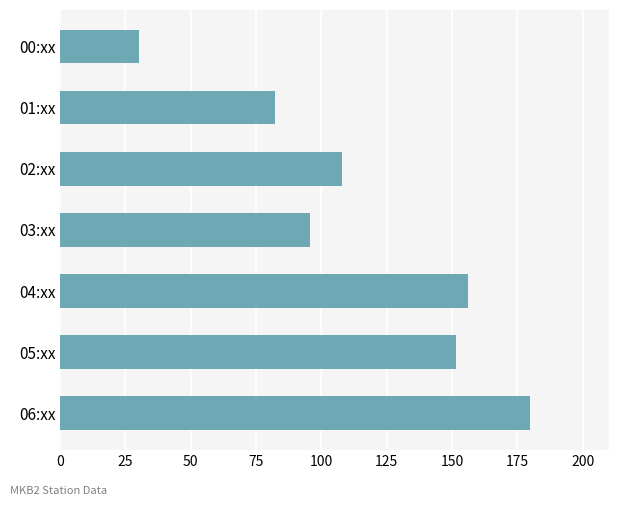

What is the value of the 3rd bar from the top?

107.9